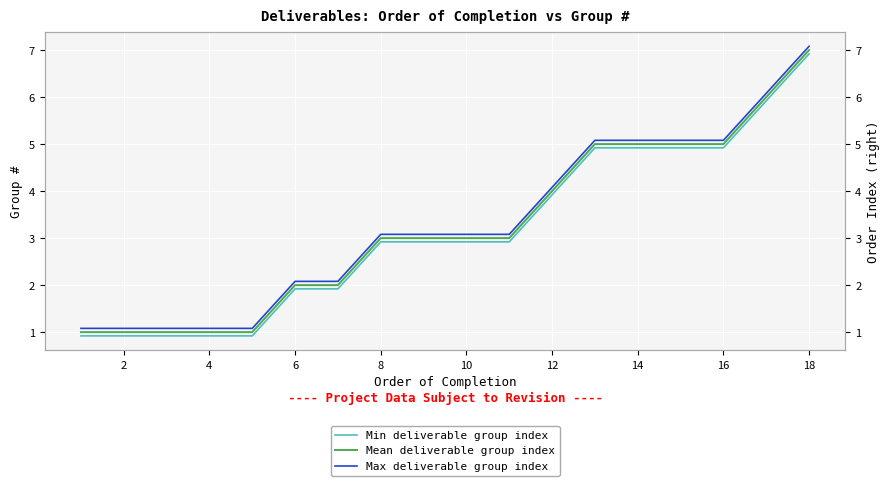

What is the greatest value displayed?

7.1